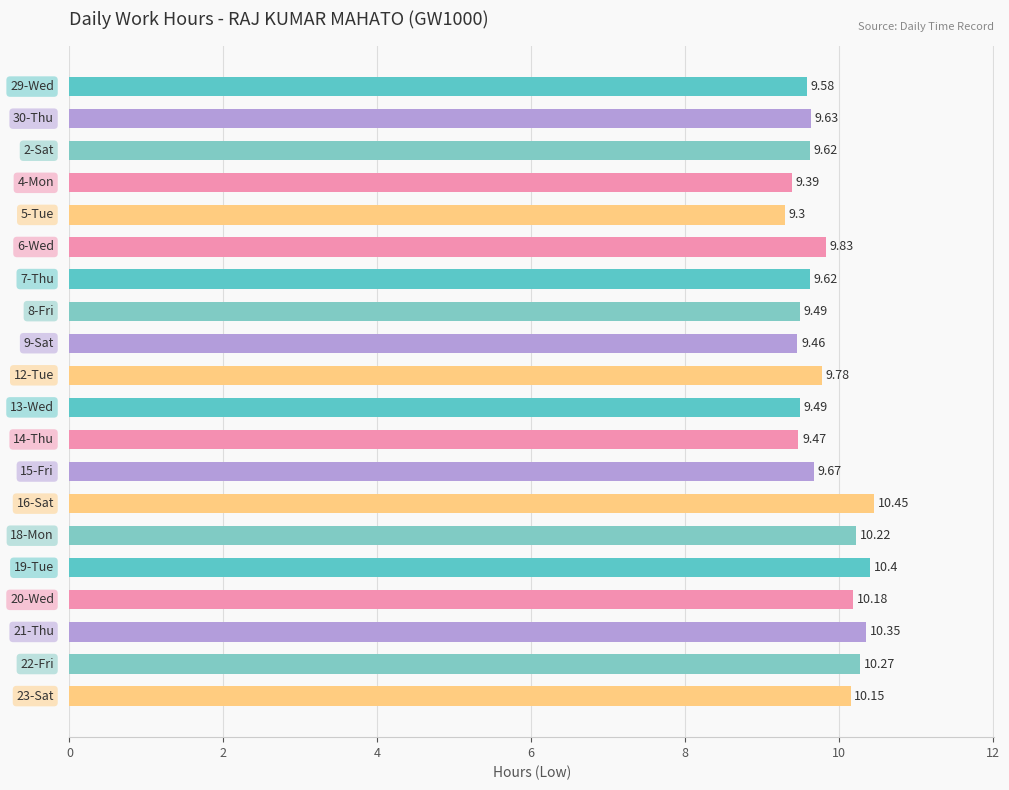

What is the difference between the maximum and second lowest values?

1.1